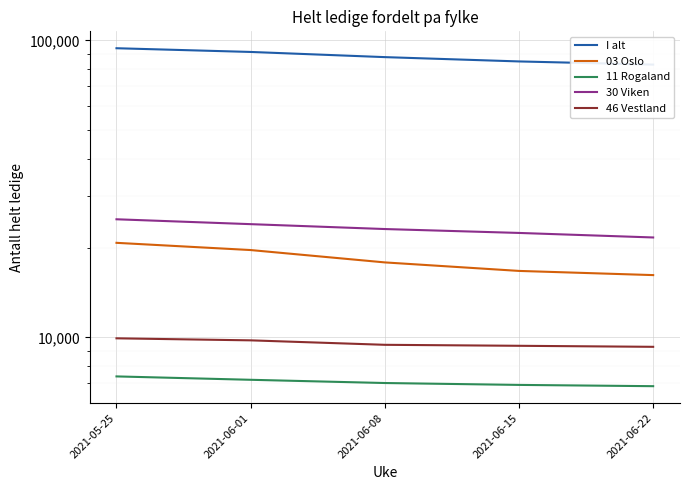

How many 30 Viken values are between 22468 and 24052?

3